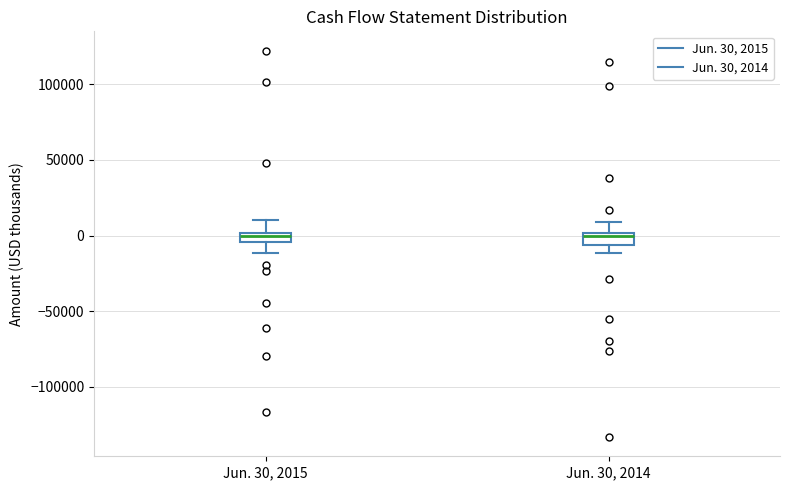

Where is the lower edge of the box for Jun. 30, 2014 on the y-axis? The values are not printed on the chart, so give them approximately, as read against the axis.

-5000